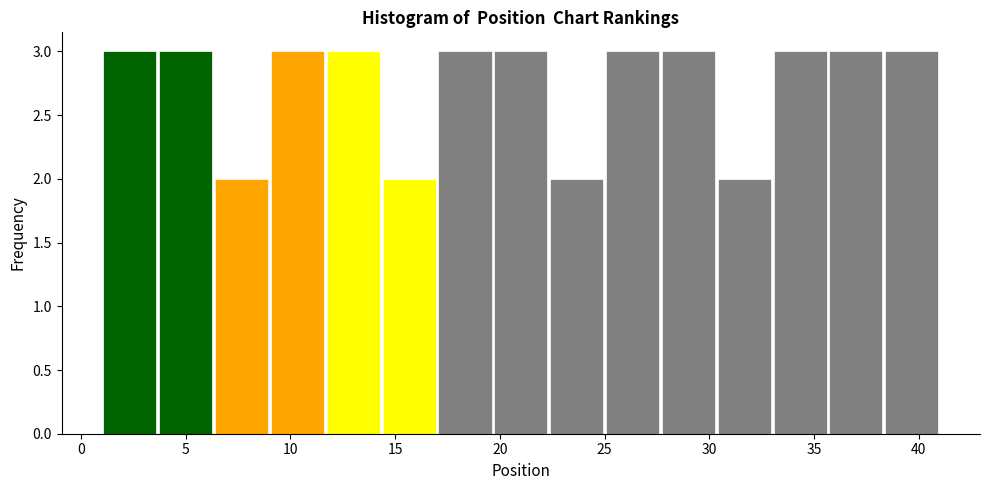

What is the height of the bar covering 19.5 to 22.5 on the x-axis? Neither the bar edges nor the heights are printed on the chart, so give them approximately, as read against the axes.

3